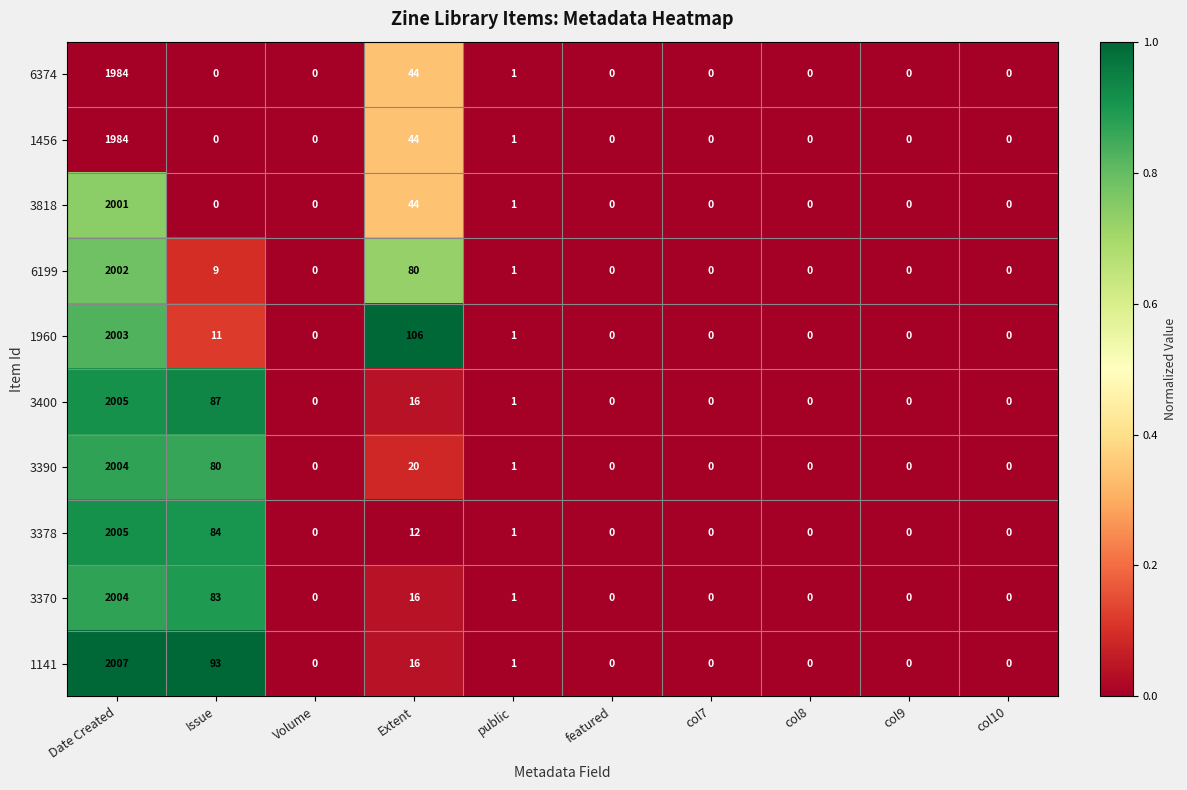

What is the sum of the 6374 values at col10 and Extent?

44